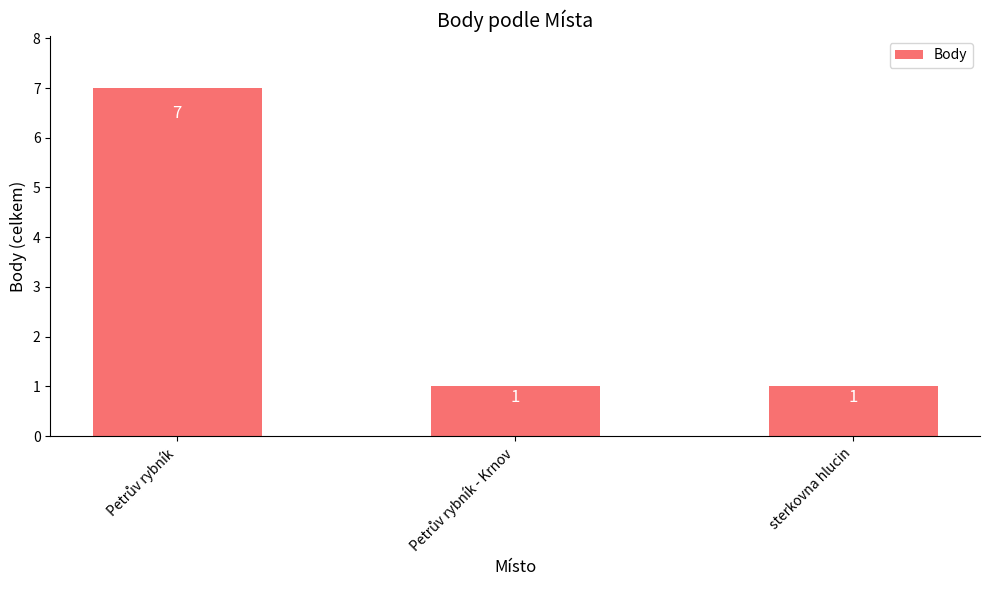

Does the chart contain stacked bars?

No